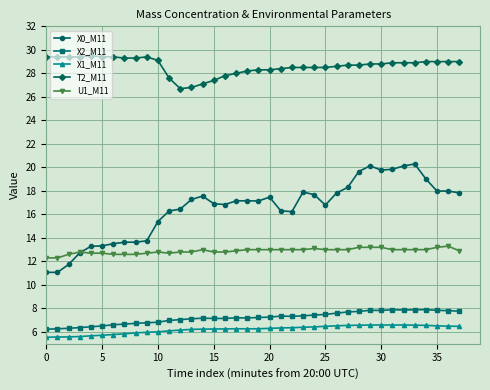

What is the maximum value for X1_M11?

6.6